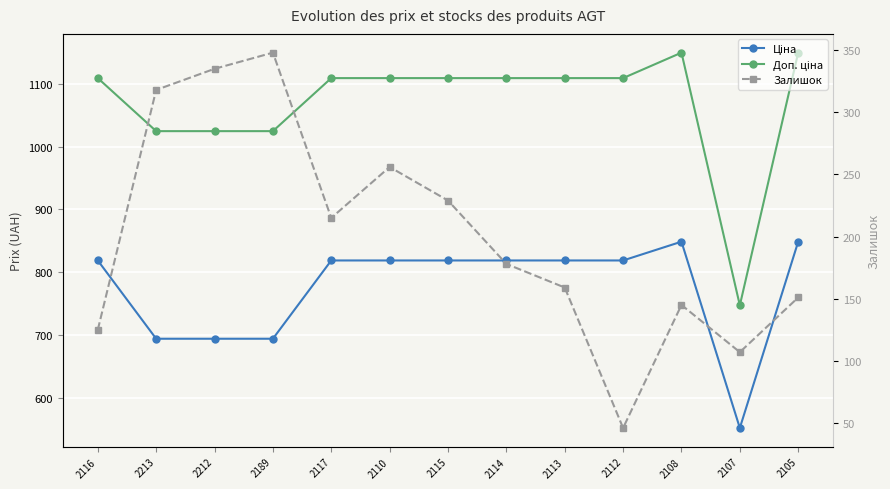

Rank the series at 2115 from lowest to highest value.

Залишок, Ціна, Доп. ціна